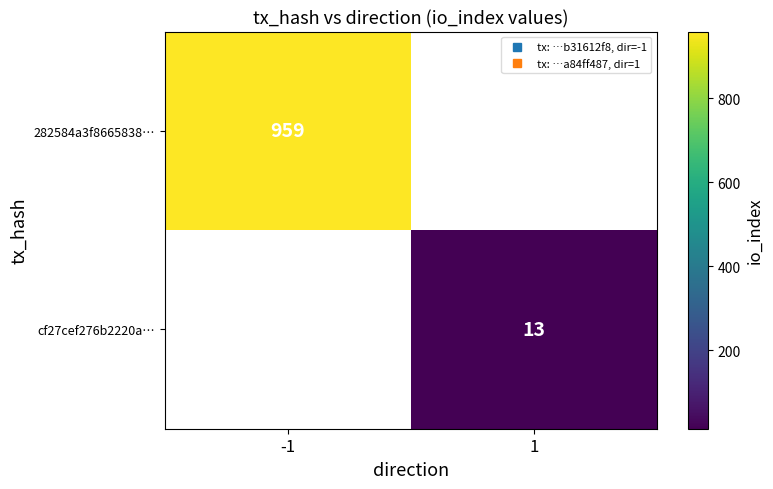

What is the smallest value displayed?

13.0